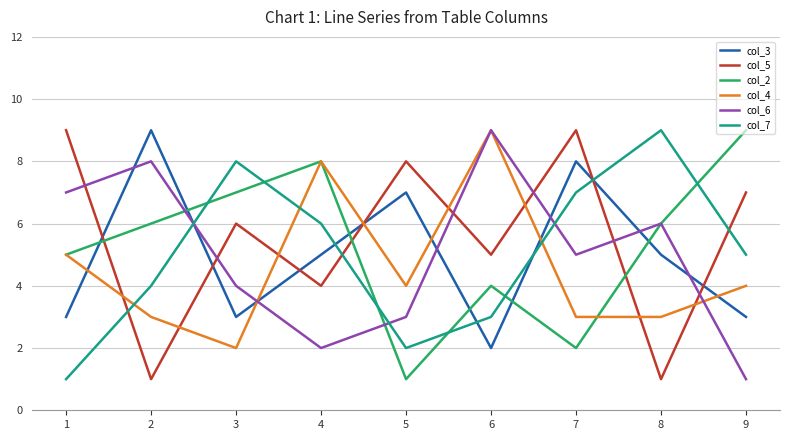

Reading left to right, what are all the values shown in this chart?

col_3: 3	9	3	5	7	2	8	5	3
col_5: 9	1	6	4	8	5	9	1	7
col_2: 5	6	7	8	1	4	2	6	9
col_4: 5	3	2	8	4	9	3	3	4
col_6: 7	8	4	2	3	9	5	6	1
col_7: 1	4	8	6	2	3	7	9	5